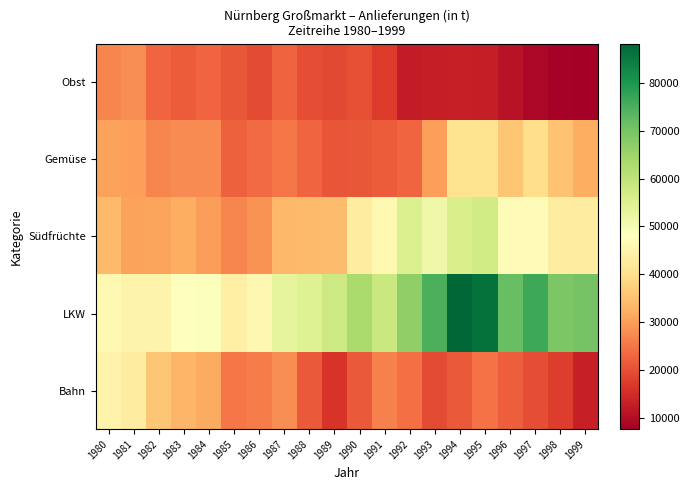

Reading left to right, transcribe all the data shown in this chart.

Obst: 1980=26877	1981=27865	1982=22820	1983=21659	1984=22786	1985=20926	1986=19530	1987=22629	1988=19627	1989=19011	1990=20194	1991=17303	1992=12469	1993=12743	1994=13020	1995=12750	1996=11101	1997=9008	1998=8060	1999=7653
Gemüse: 1980=30392	1981=30096	1982=27035	1983=27608	1984=27752	1985=22165	1986=23456	1987=25007	1988=22757	1989=20705	1990=21070	1991=21681	1992=22917	1993=30252	1994=40698	1995=40887	1996=35774	1997=39838	1998=35209	1999=32123
Südfrüchte: 1980=33973	1981=30348	1982=30797	1983=31886	1984=29749	1985=27045	1986=28492	1987=33448	1988=33790	1989=34363	1990=43251	1991=46030	1992=55526	1993=51183	1994=55801	1995=57251	1996=46819	1997=47213	1998=43280	1999=43426
LKW: 1980=46319	1981=44975	1982=44833	1983=47959	1984=48515	1985=43929	1986=45783	1987=53156	1988=54794	1989=57919	1990=63219	1991=58498	1992=66592	1993=74810	1994=88175	1995=86435	1996=71782	1997=76245	1998=69072	1999=69952
Bahn: 1980=44923	1981=43334	1982=35819	1983=33194	1984=31772	1985=25207	1986=25695	1987=27928	1988=21380	1989=16160	1990=21296	1991=26516	1992=24320	1993=19368	1994=21344	1995=24453	1996=21912	1997=19814	1998=17477	1999=13250